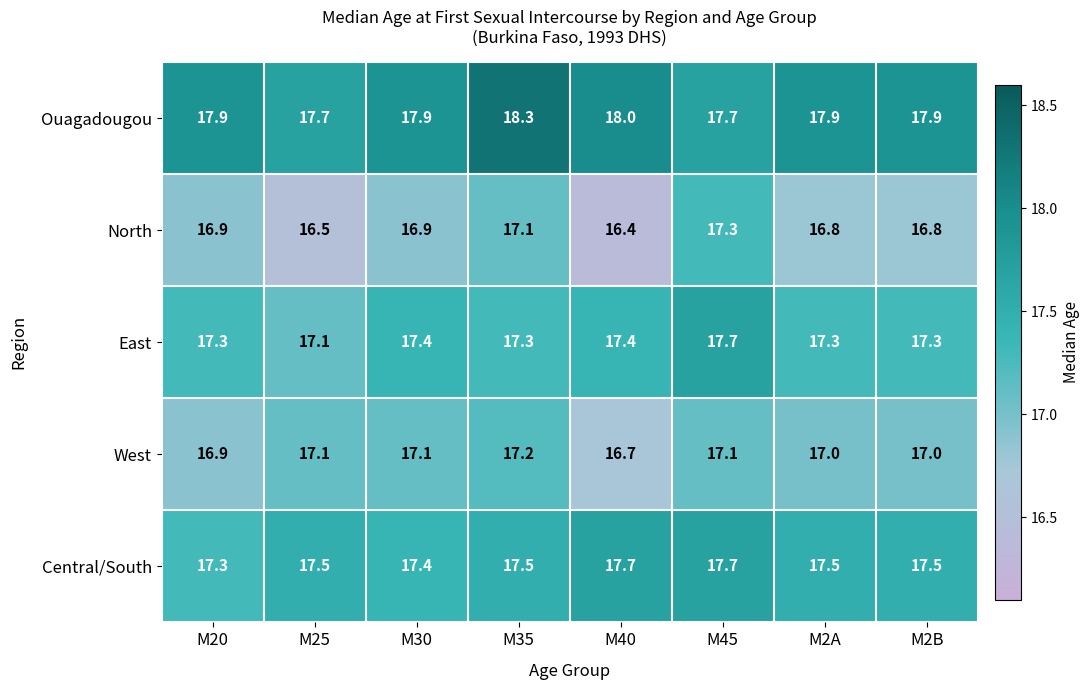

Which series has the largest total across all categories?

Ouagadougou